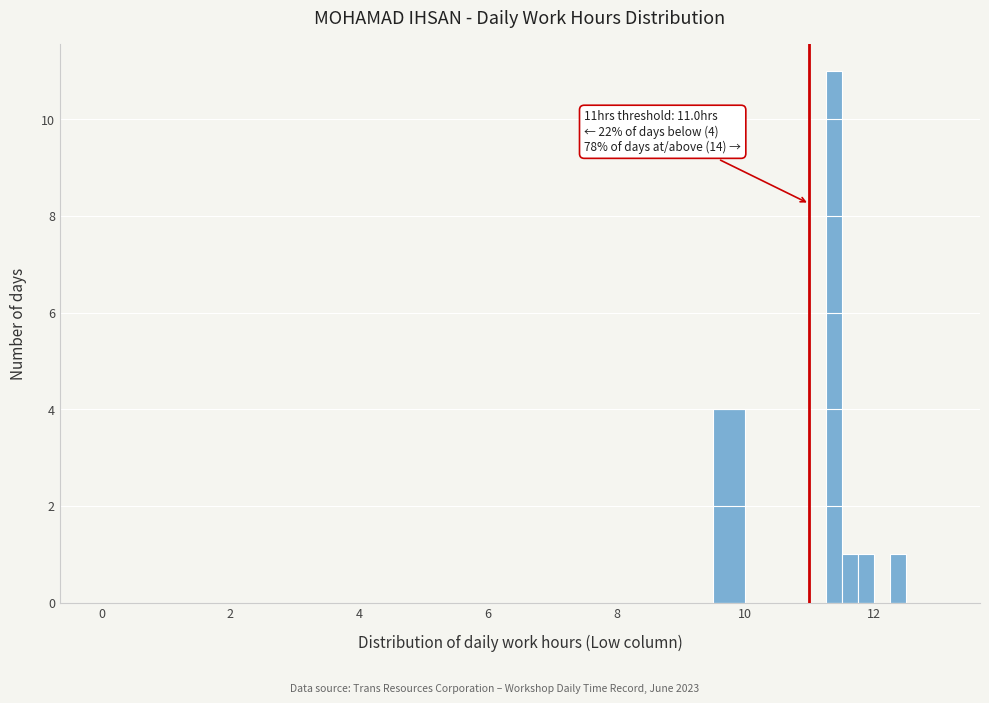

Around what value on the x-axis is the tallest bar? Give the approximate position of its centre, as read against the axis.

11.4